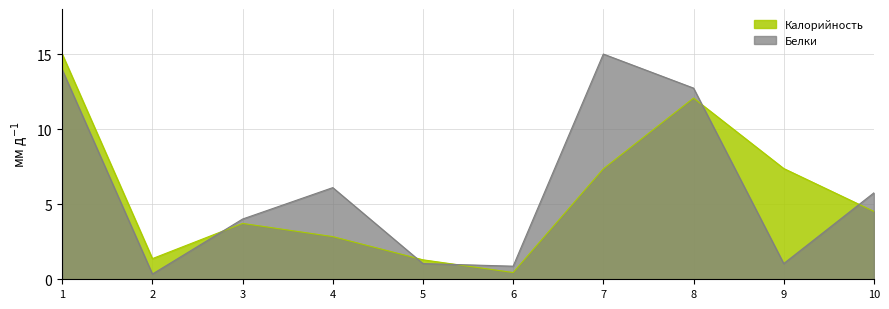

What is the sum of the Калорийность values at 4 and 10?

7.4